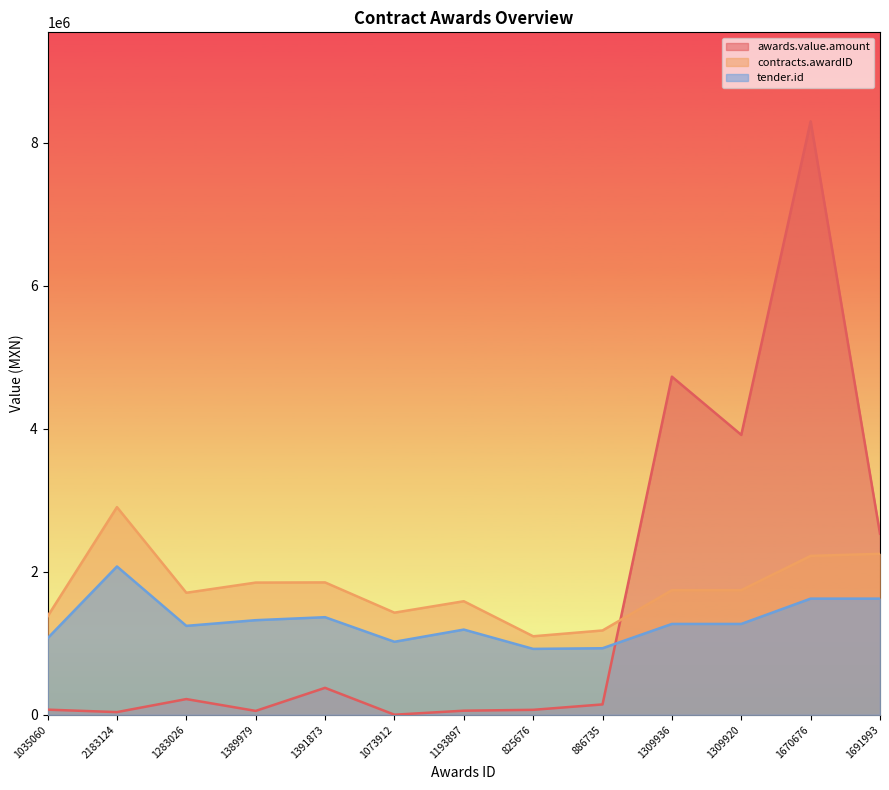

List the labels in order of awards.value.amount value, largest first.

1670676, 1309936, 1309920, 1691993, 1391873, 1283026, 886735, 1035060, 825676, 1193897, 1389979, 2183124, 1073912